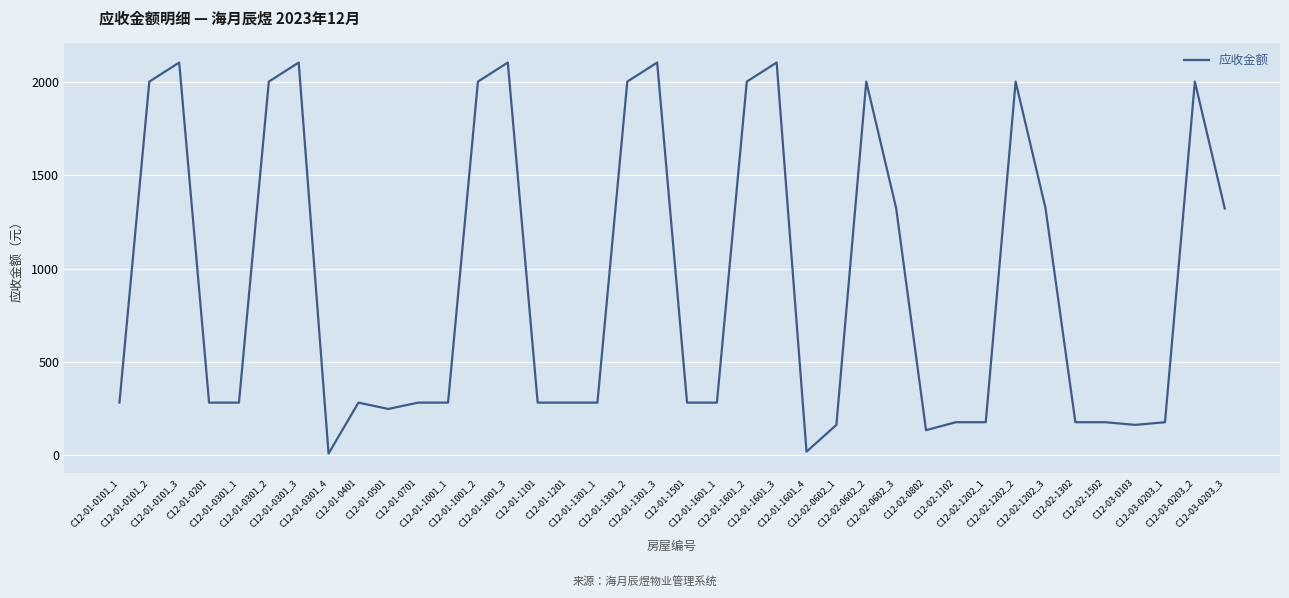

What is the maximum value shown in the chart?

2102.0